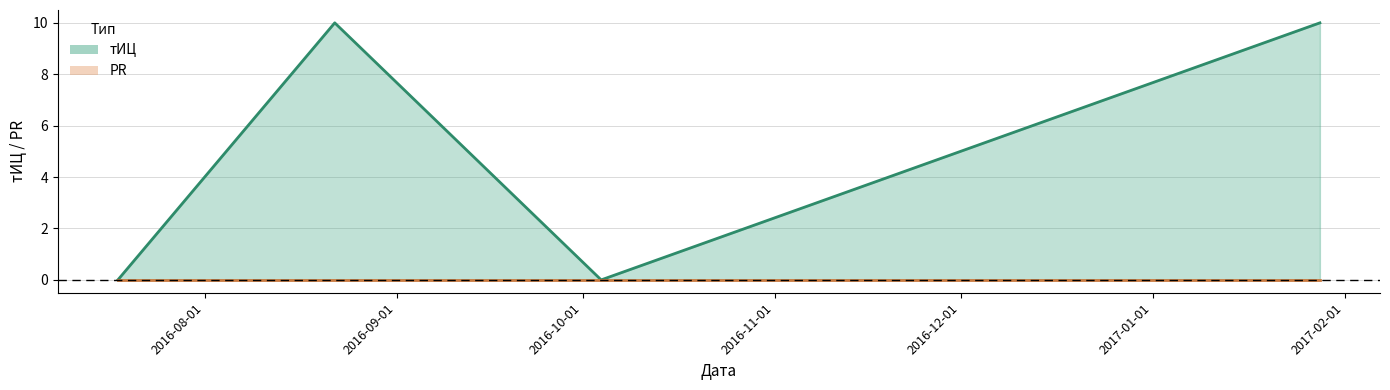

True or false: the data shows 4 at 2016-10-04.

False